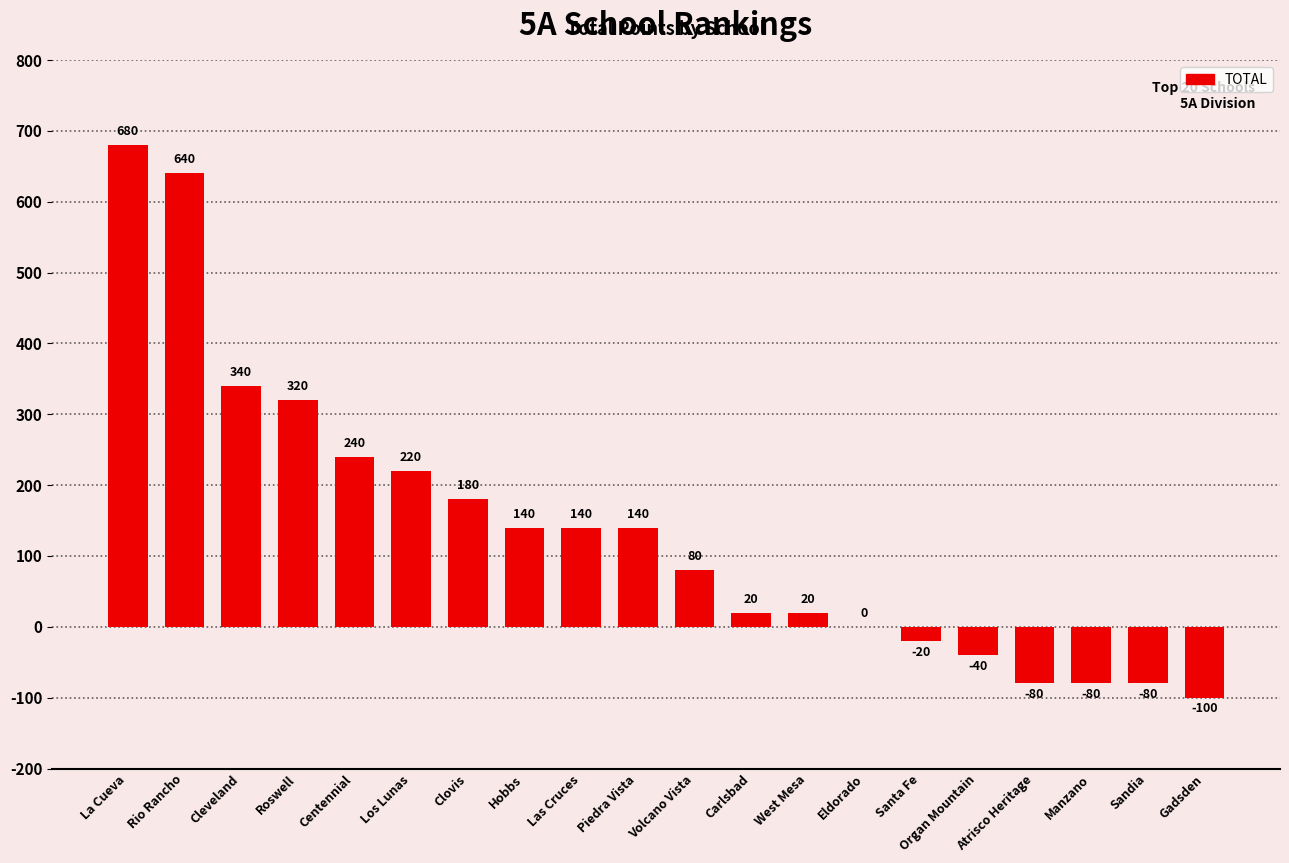

Reading left to right, what are all the values shown in this chart?

680	640	340	320	240	220	180	140	140	140	80	20	20	0	-20	-40	-80	-80	-80	-100